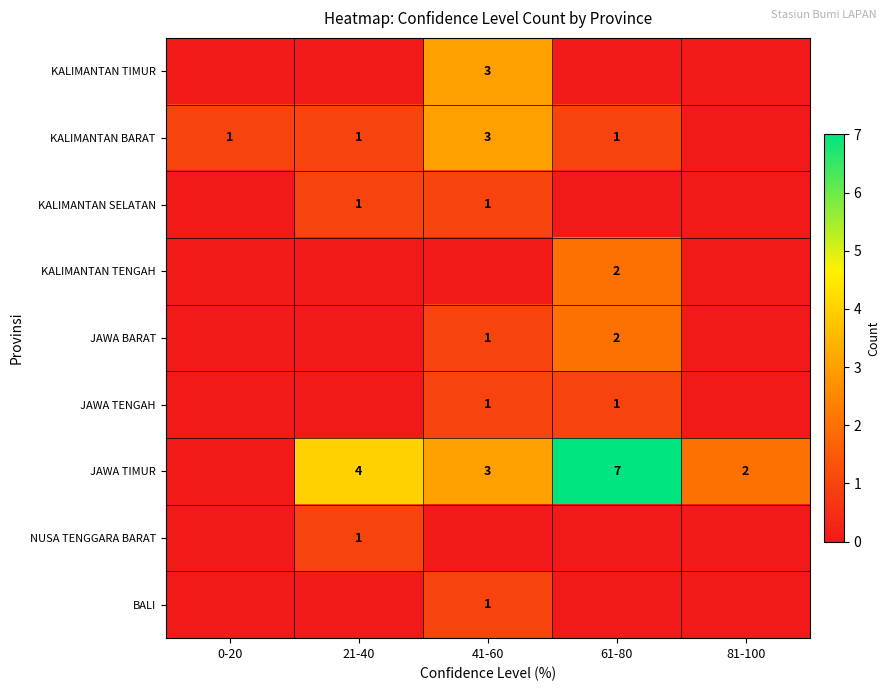

What is the total value across all series at 0-20?

1